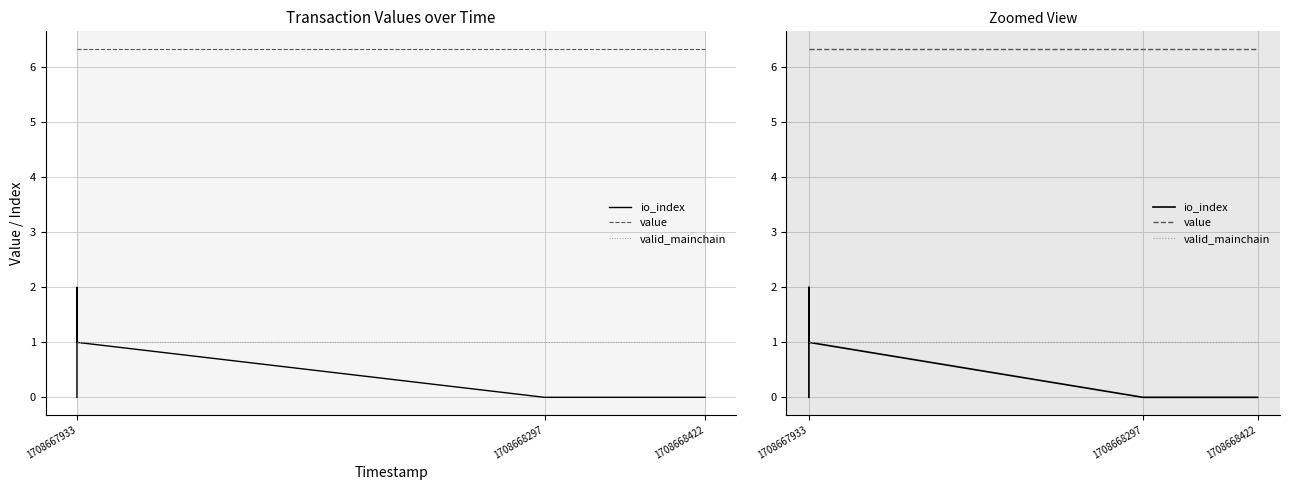

Where do valid_mainchain and io_index first cross each other?

1708667933 and 1708667933